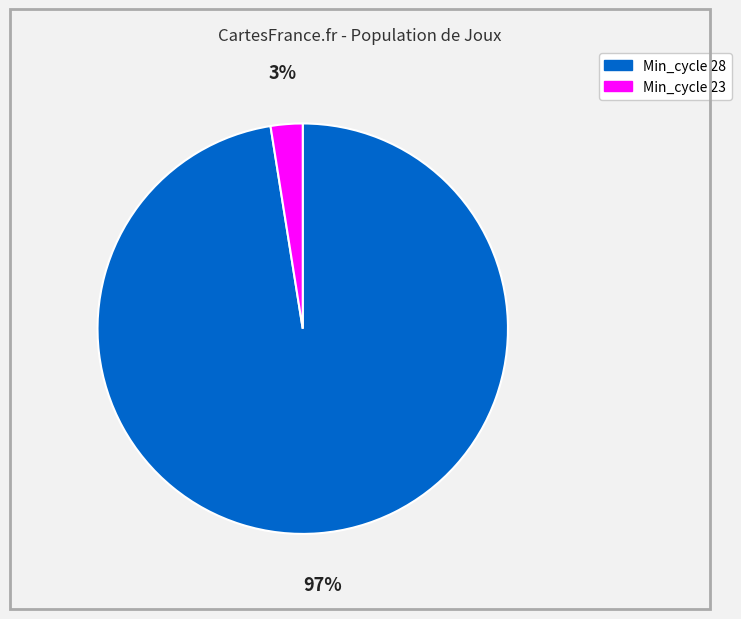

To the nearest percent, what is the average slice percentage?

50%